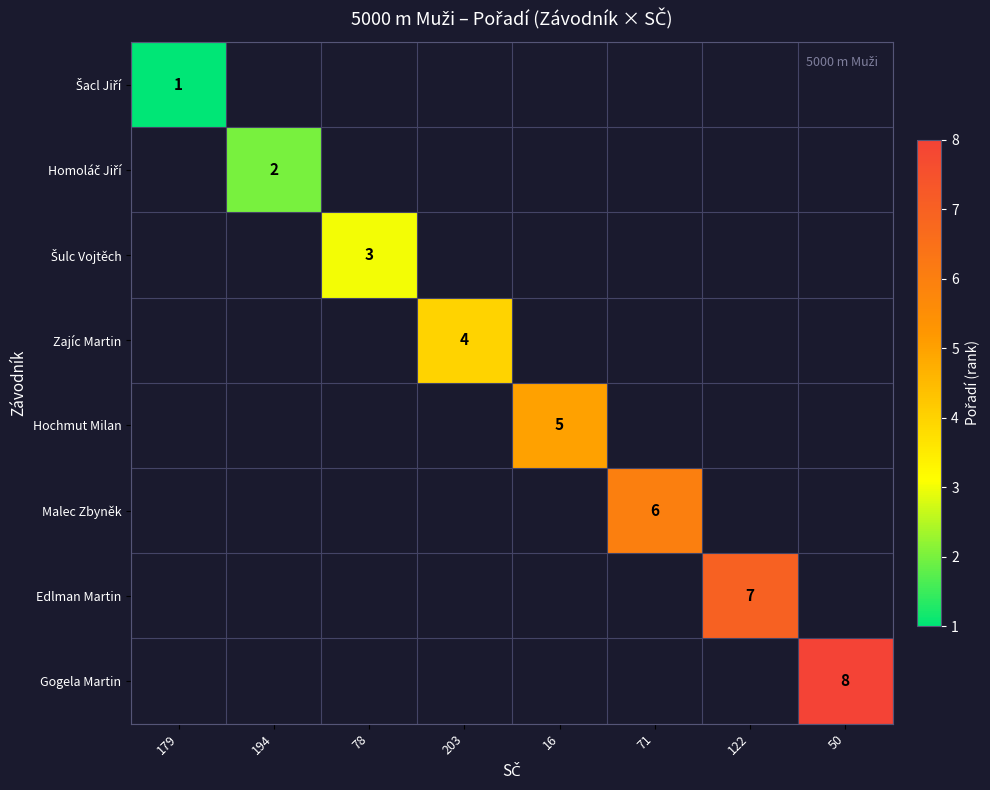

Which label corresponds to the largest value in the chart?

50